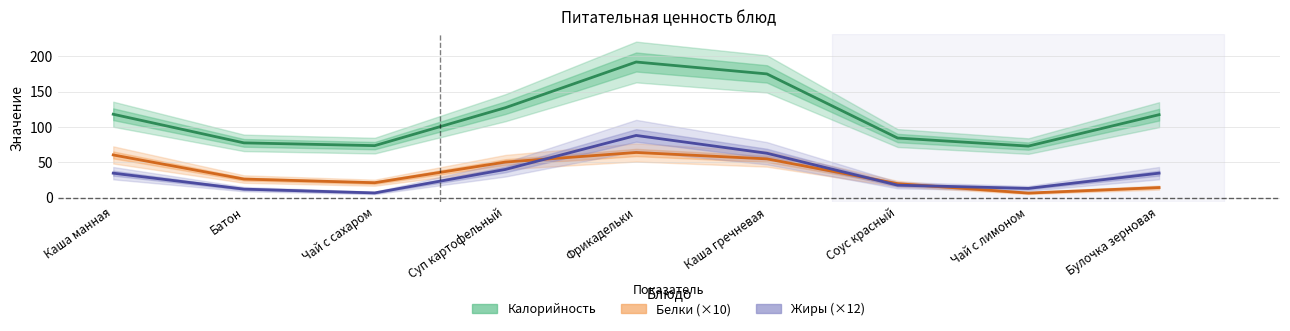

Reading right to left, what are all the values shown in this chart?

Калорийность: Булочка зерновая=117.6	Чай с лимоном=73.2	Соус красный=84.6	Каша гречневая=175.3	Фрикадельки=192.1	Суп картофельный=127.5	Чай с сахаром=73.8	Батон=77.7	Каша манная=118.2
Белки (×10): Булочка зерновая=14.6	Чай с лимоном=6.8	Соус красный=20.1	Каша гречневая=55.1	Фрикадельки=64.2	Суп картофельный=50.6	Чай с сахаром=21.4	Батон=26.6	Каша манная=60.7
Жиры (×12): Булочка зерновая=34.9	Чай с лимоном=13.4	Соус красный=17.9	Каша гречневая=63.1	Фрикадельки=88.2	Суп картофельный=40.2	Чай с сахаром=7.0	Батон=12.3	Каша манная=34.9